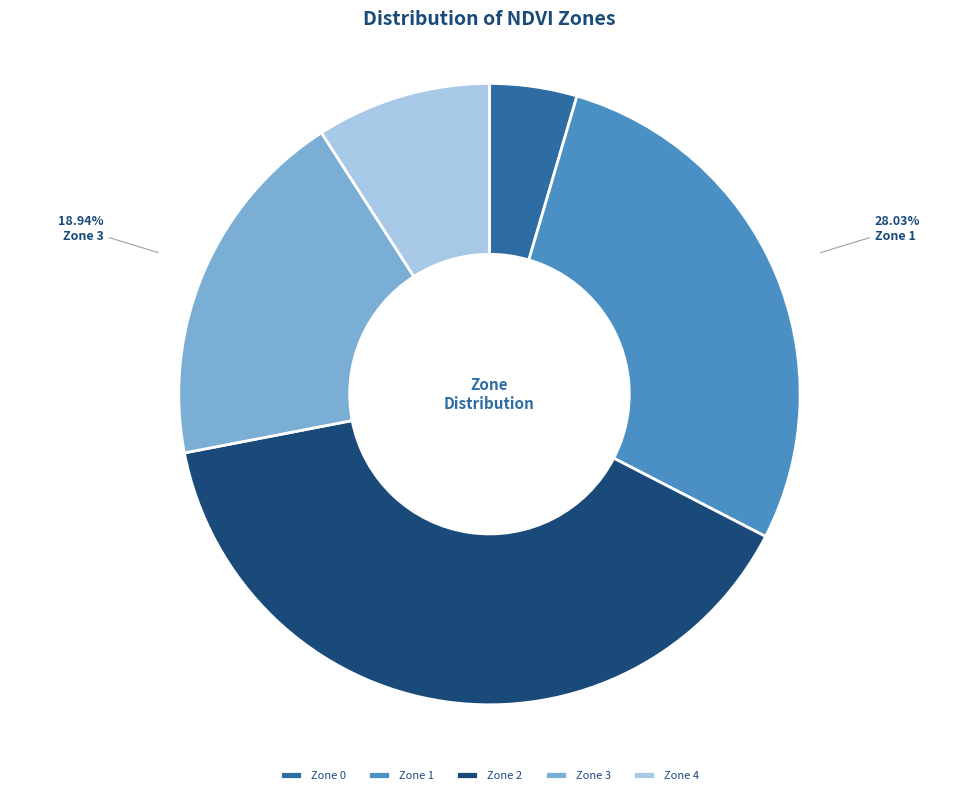

To the nearest percent, what is the difference between the largest and smallest slice percentages?

35%